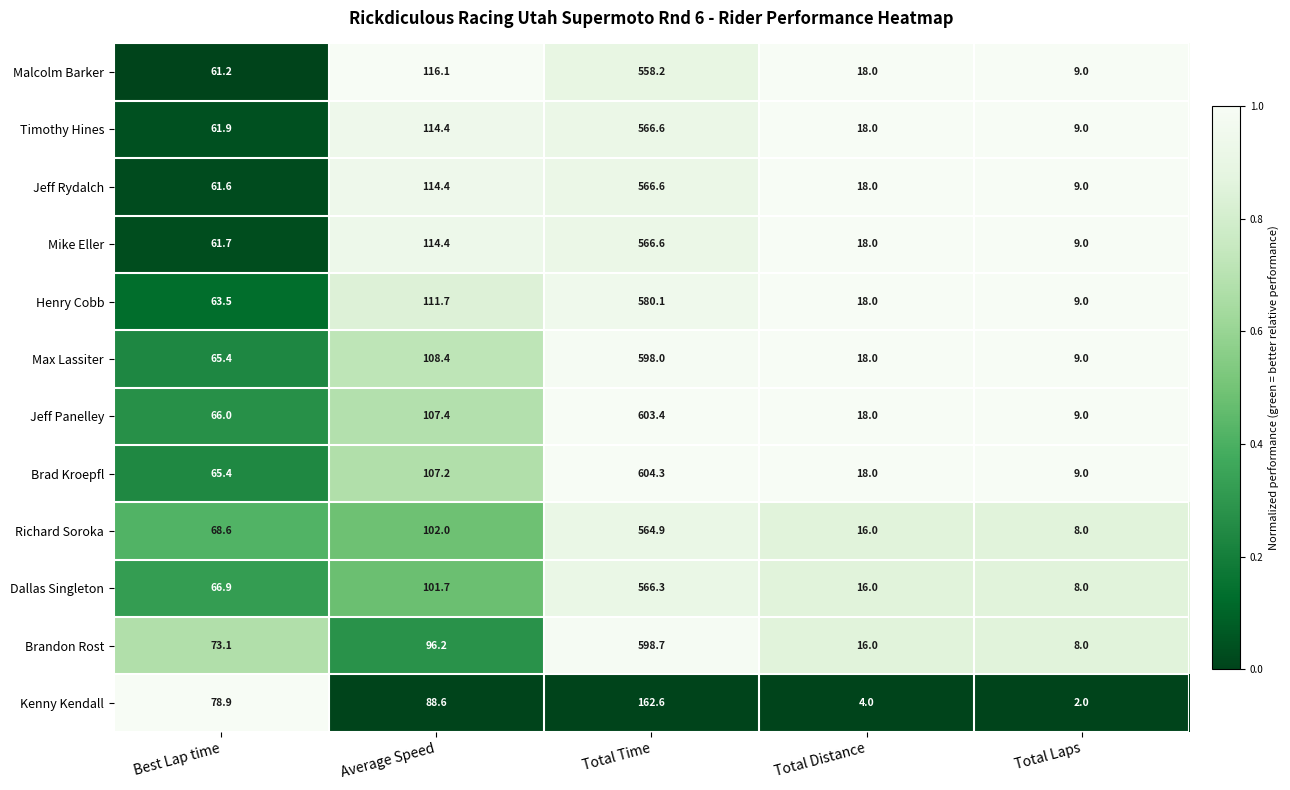

Which category has the lowest value in the Timothy Hines series?

Total Laps